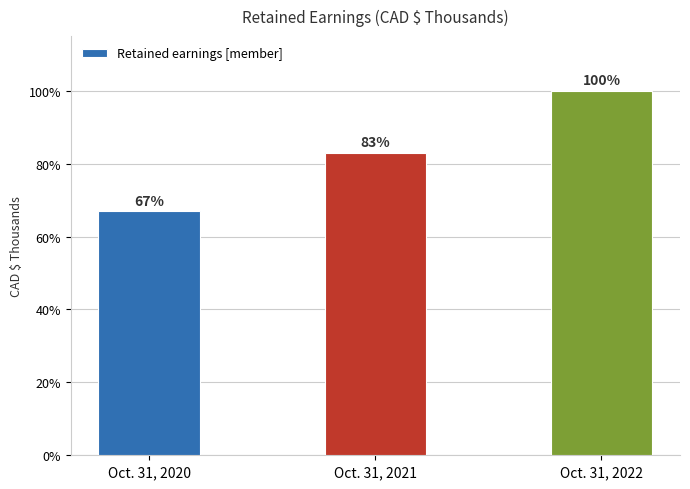

Does the chart contain any negative values?

No